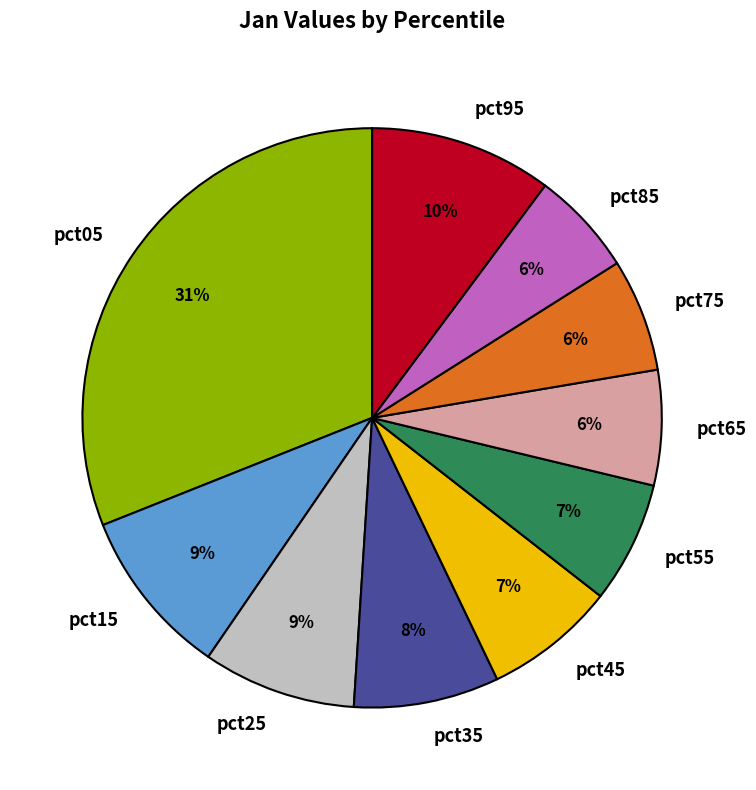

Is the sum of pct05 and pct15 greater than half?

No